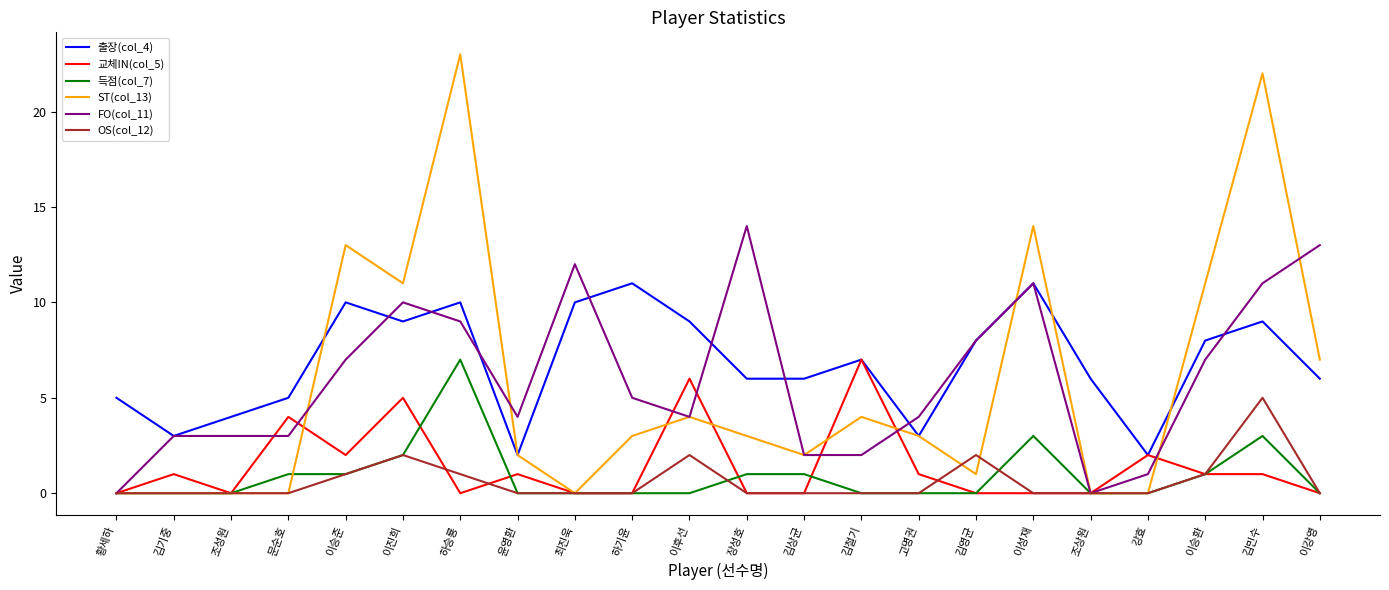

What is the total value across all series at 이강영?

26